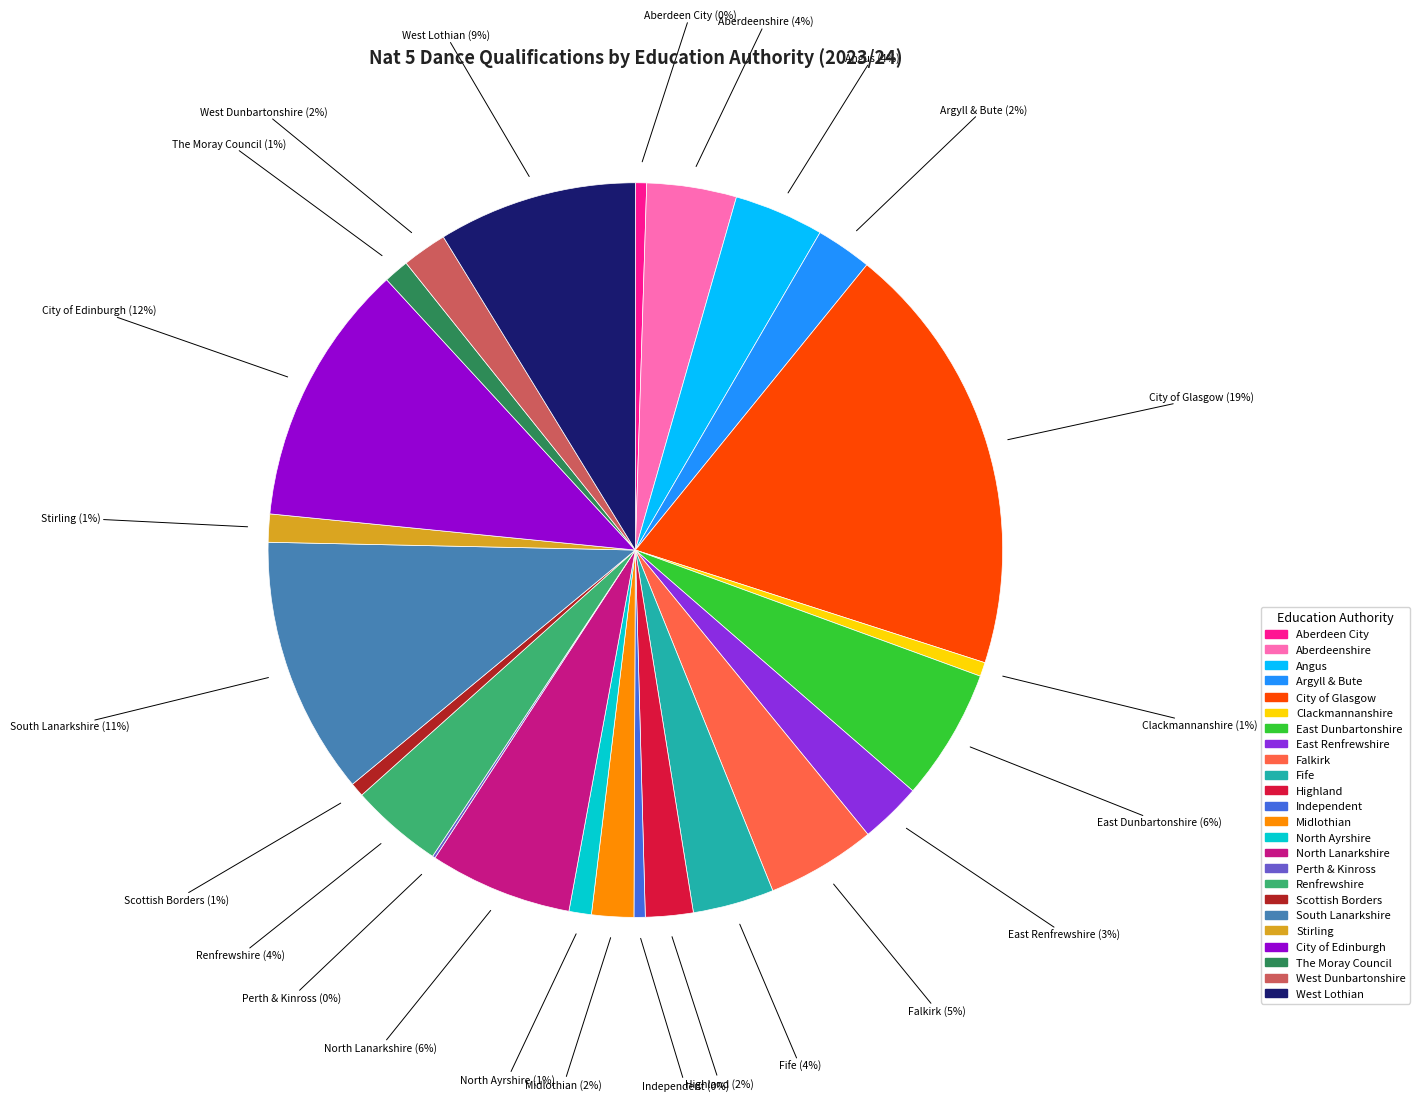

The Aberdeen City slice represents 0% of the pie. True or false?

True